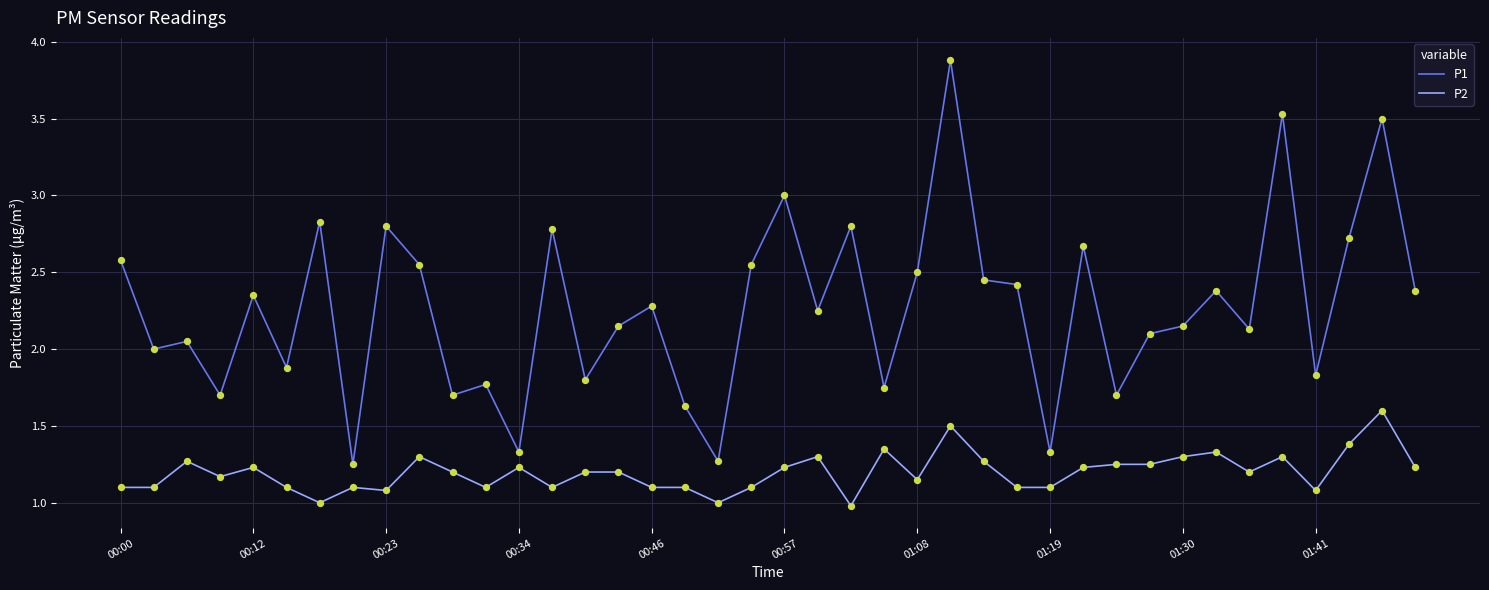

Which series has the widest spread of values?

P1